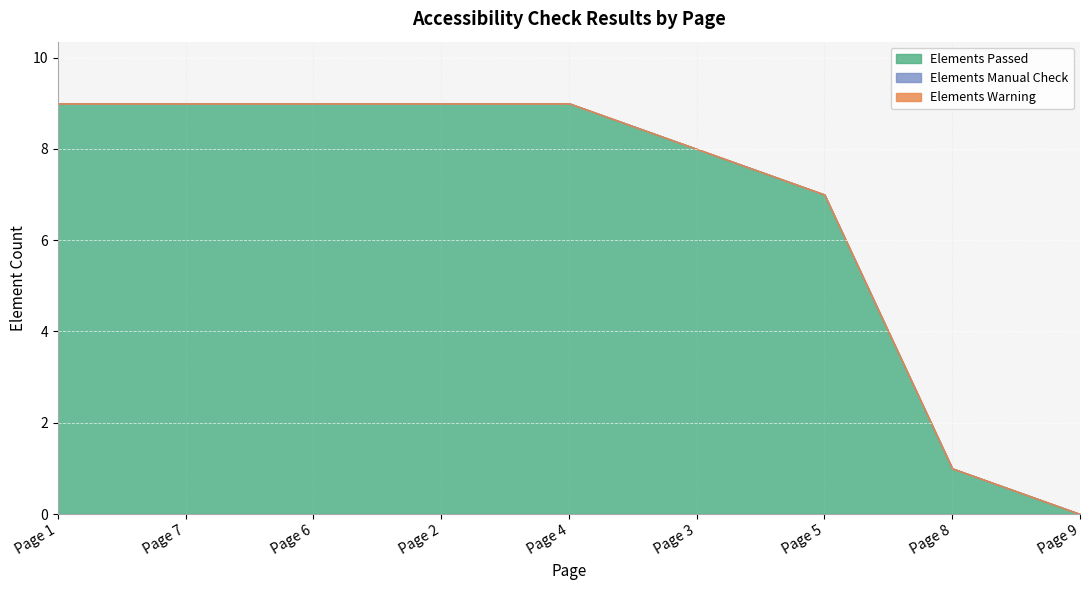

Rank the series by their maximum value, from highest to lowest.

Elements Passed, Elements Manual Check, Elements Warning